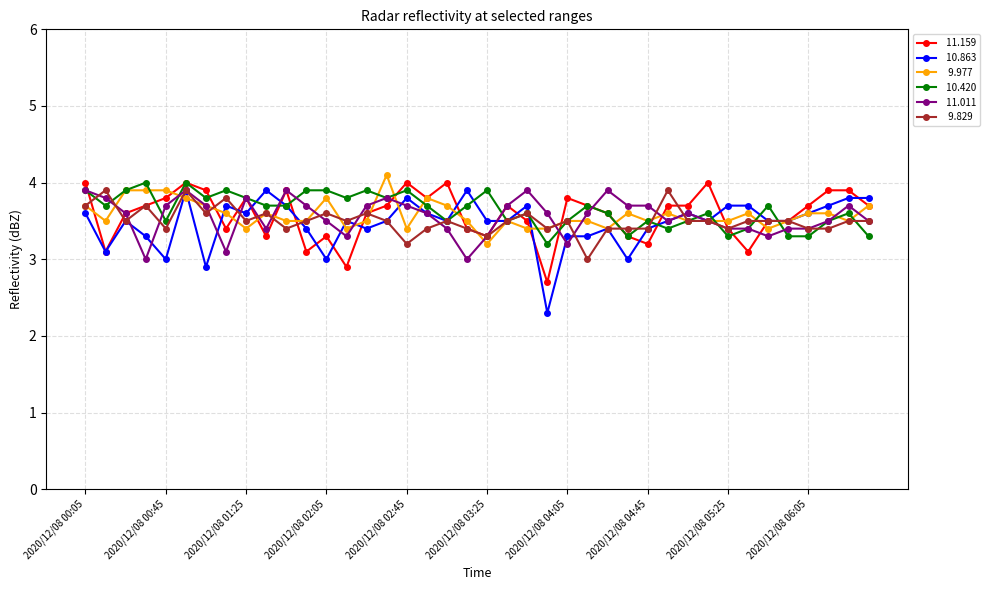

What is the minimum value shown in the chart?

2.3